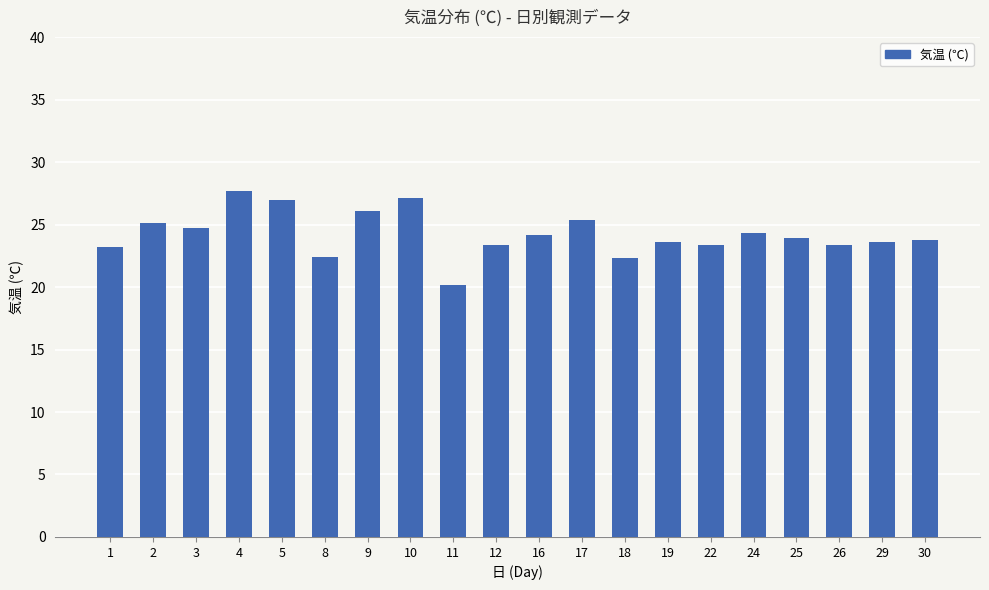

What is the value of the 2nd bar from the left?

25.1